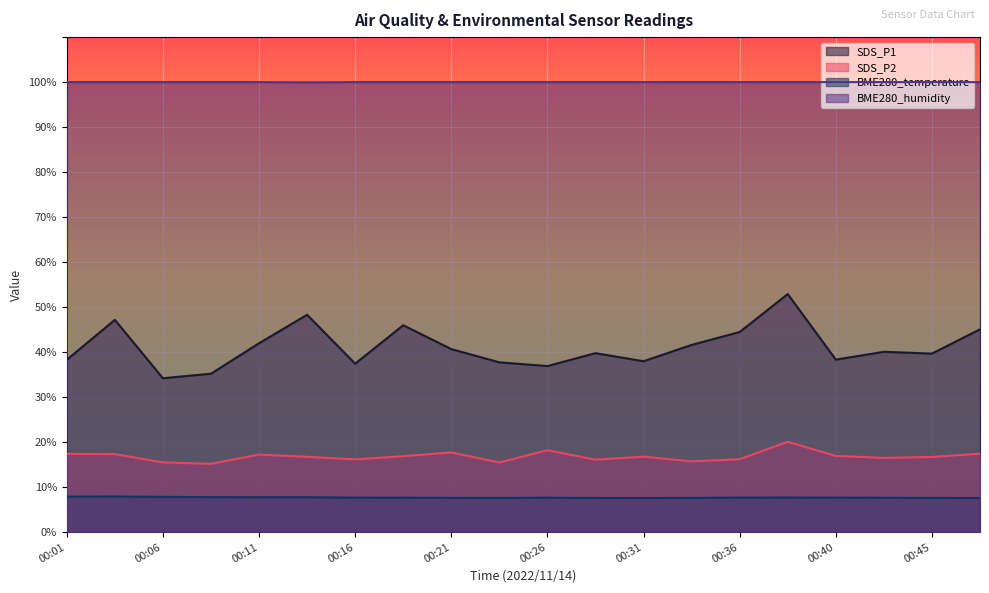

Which category has the lowest value in the BME280_humidity series?

00:14